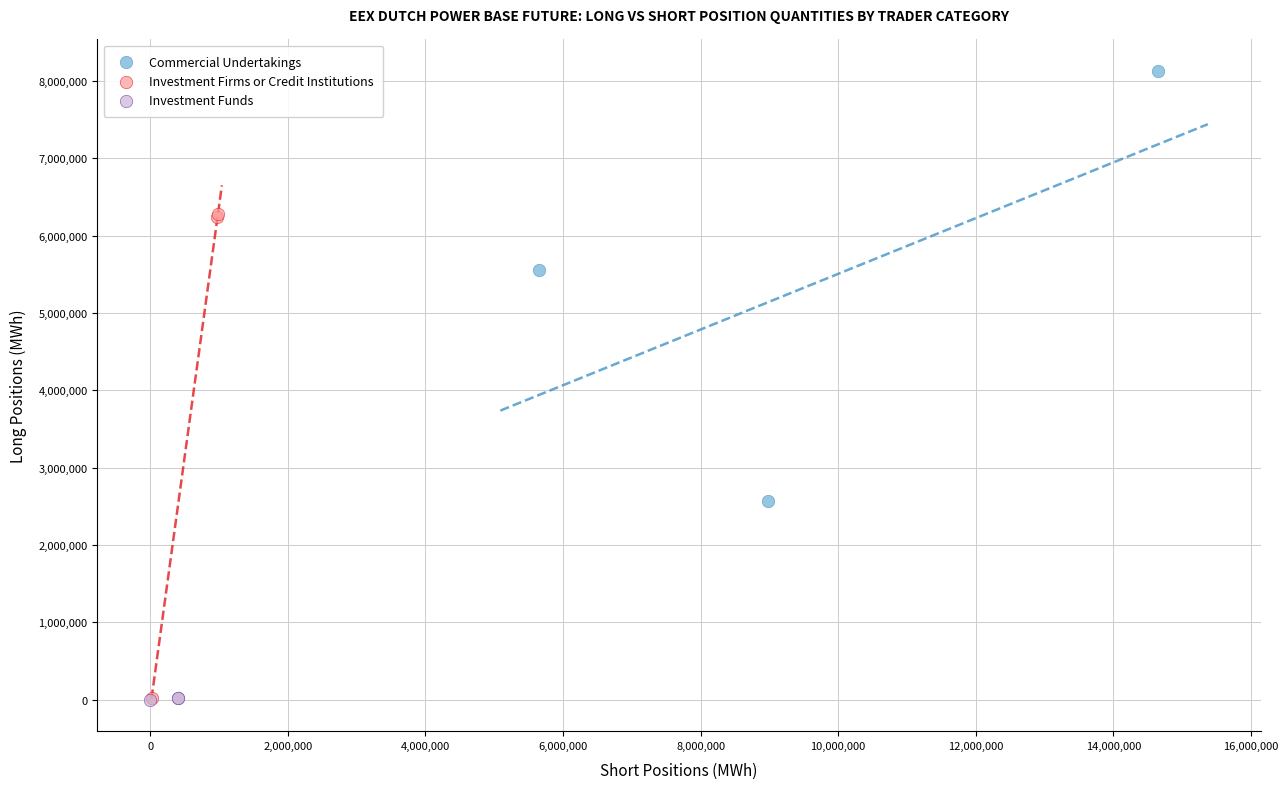

Which series has the largest Y range (max minus min)?

Investment Firms or Credit Institutions